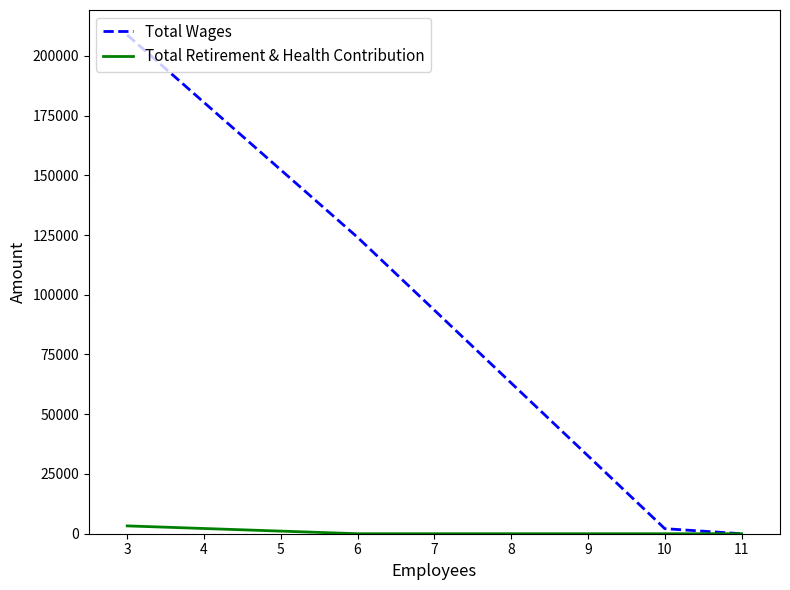

At which label is Total Wages closest to 104362?

6